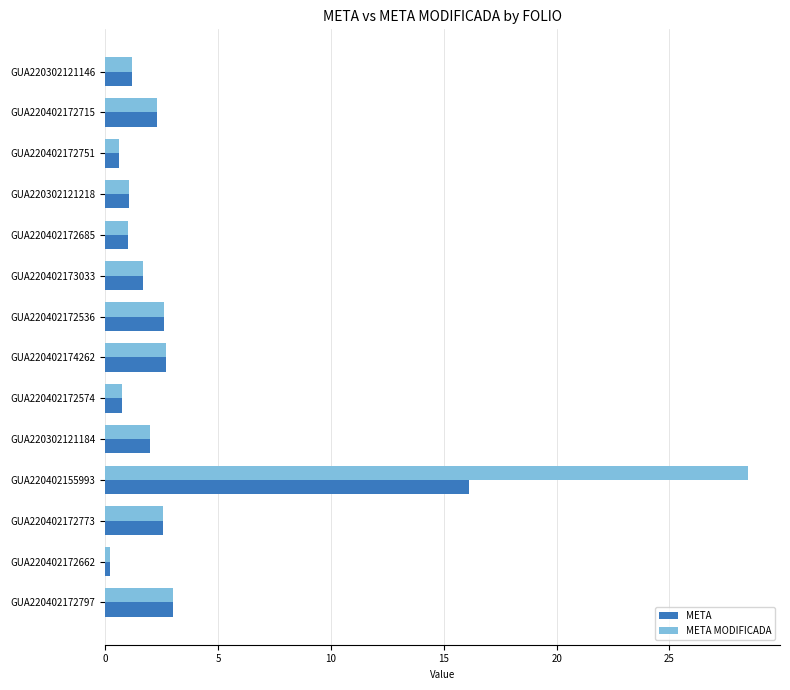

What are all the series names shown in the legend?

META, META MODIFICADA